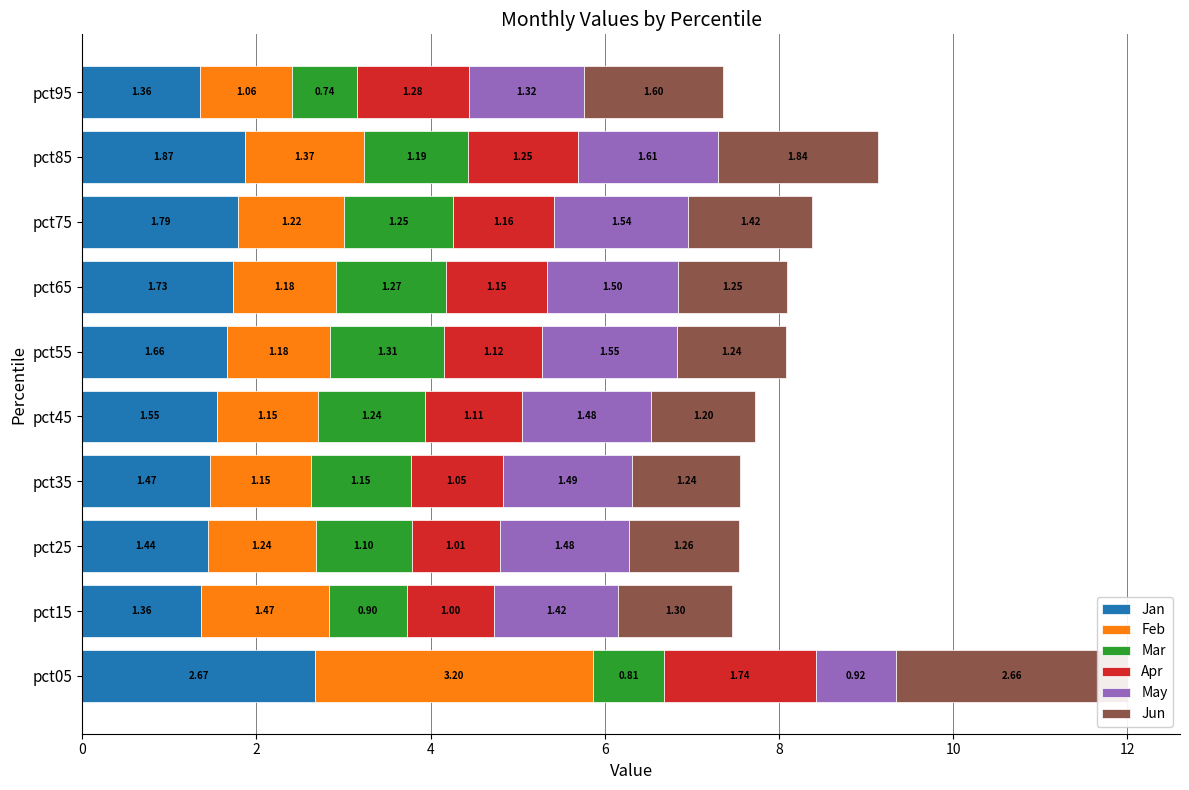

How many groups of bars are there?

10